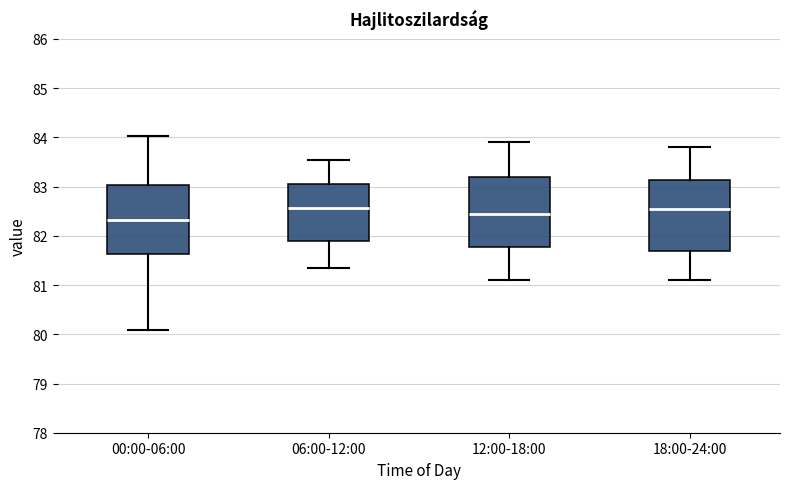

Where is the upper edge of the box for 06:00-12:00 on the y-axis? The values are not printed on the chart, so give them approximately, as read against the axis.

83.1